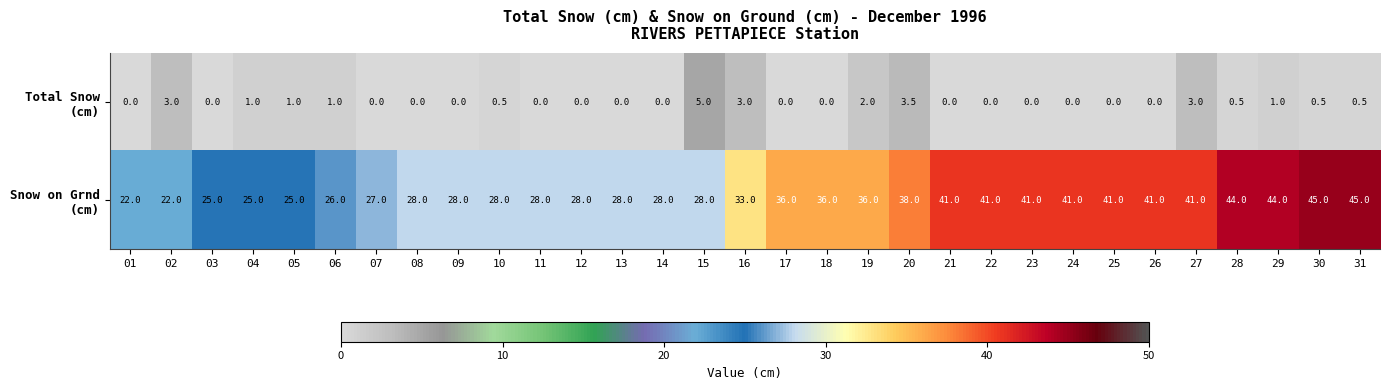

What is the total value across all series at 26?

41.0